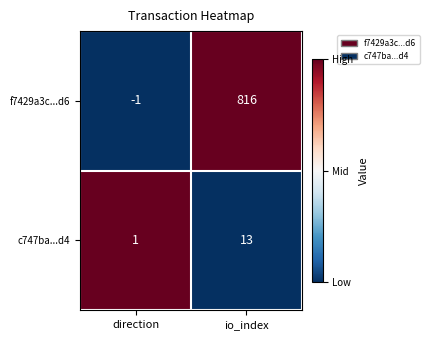

Which category has the lowest value across all series?

direction